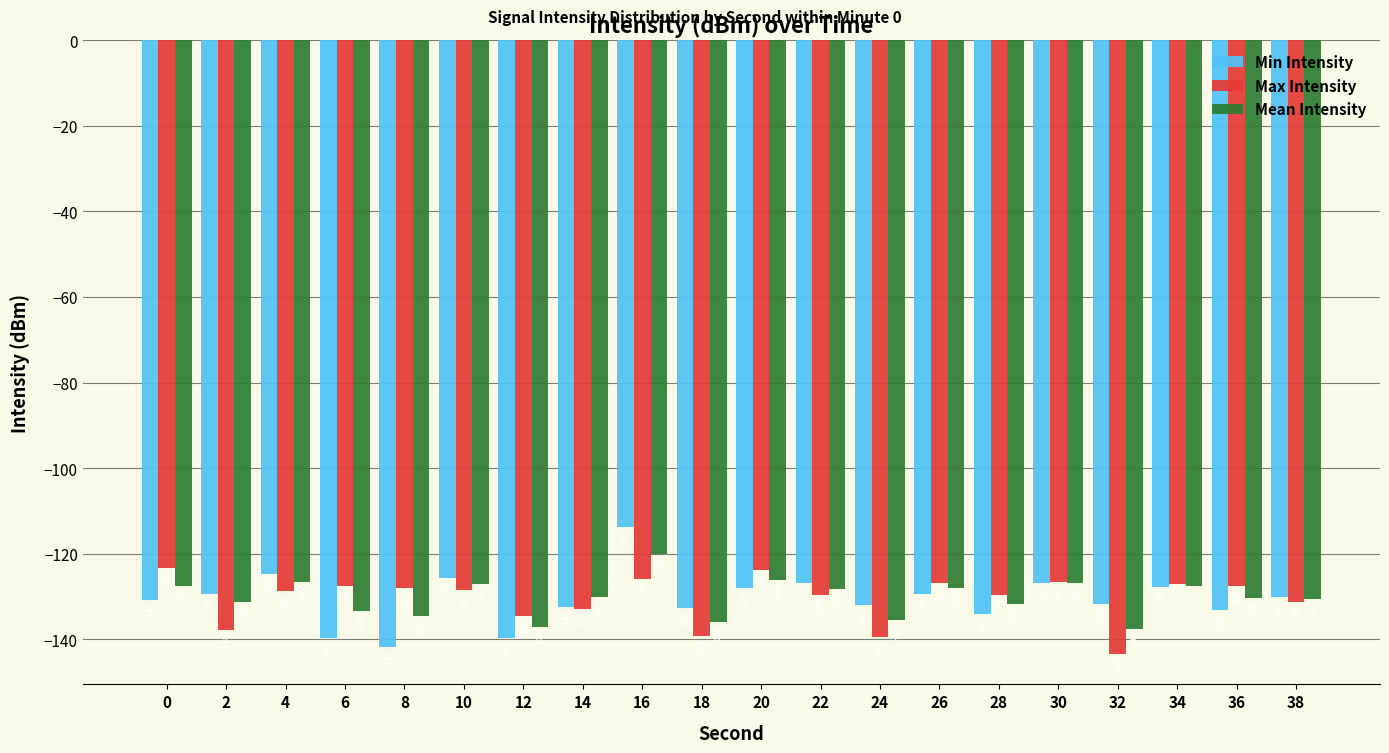

What is the approximate value of Min Intensity at 6?

-139.7